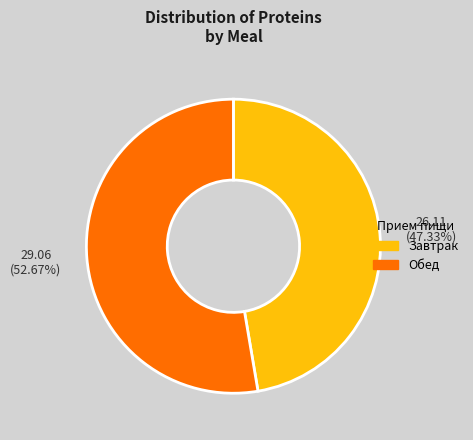

What is the largest slice in the pie chart?

Обед